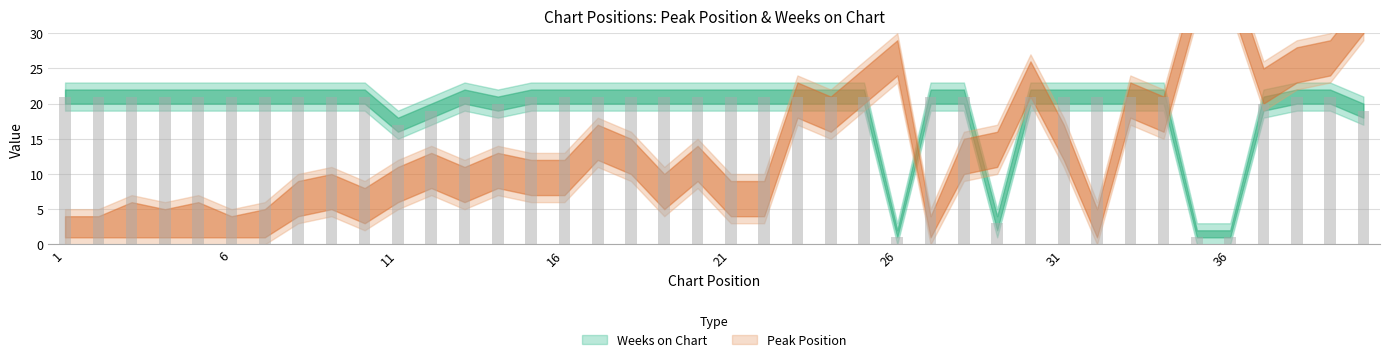

True or false: Peak Position has a value of 20 at 33.

True